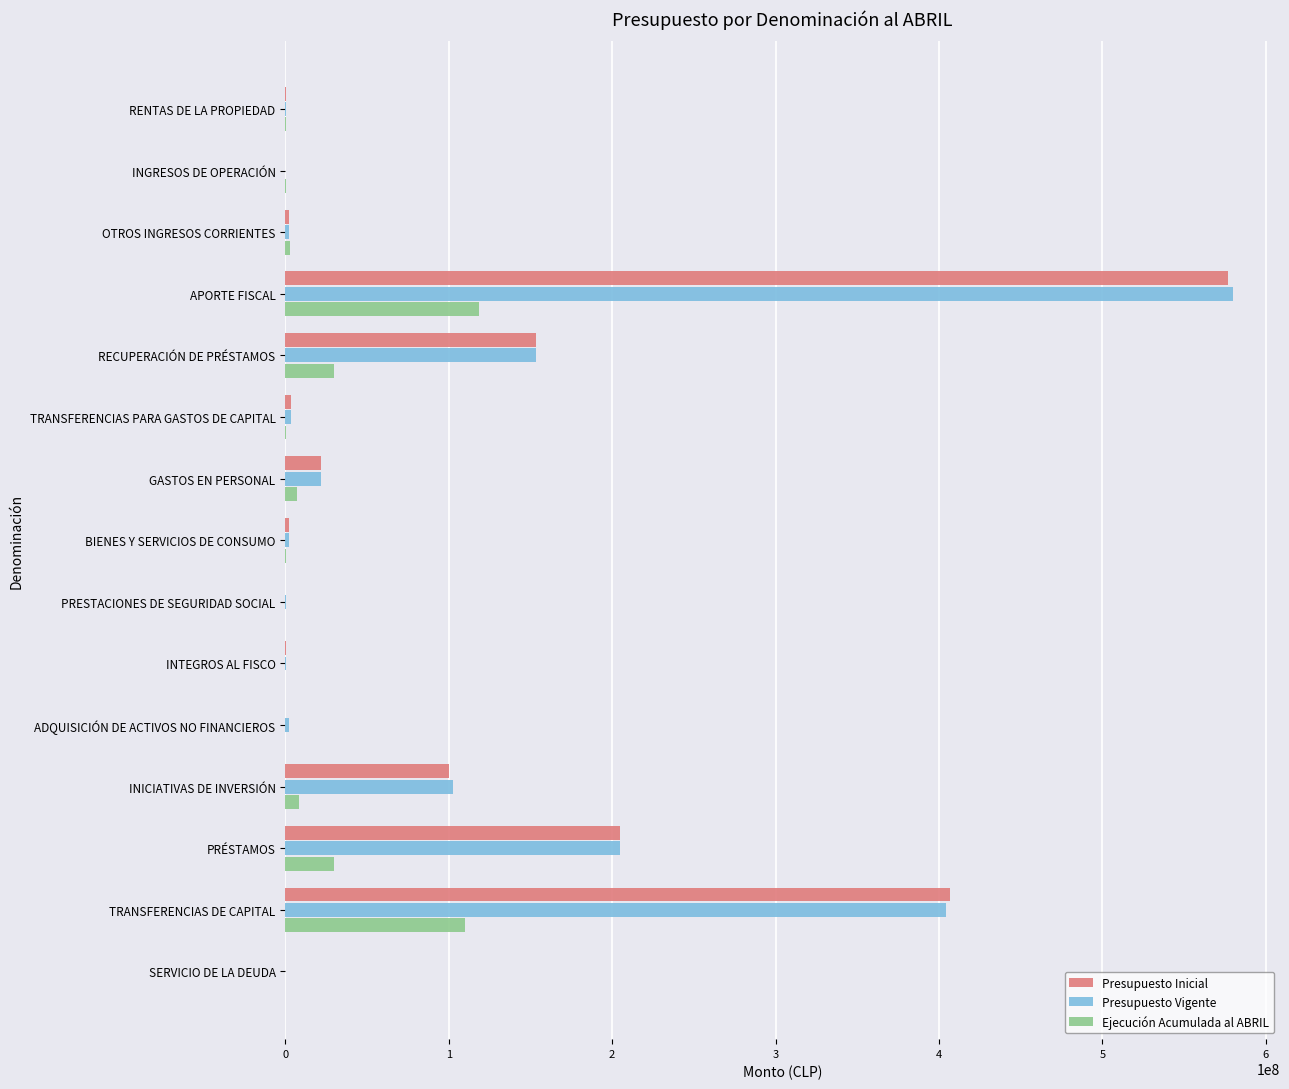

At which label is Ejecución Acumulada al ABRIL closest to 59254284?

RECUPERACIÓN DE PRÉSTAMOS